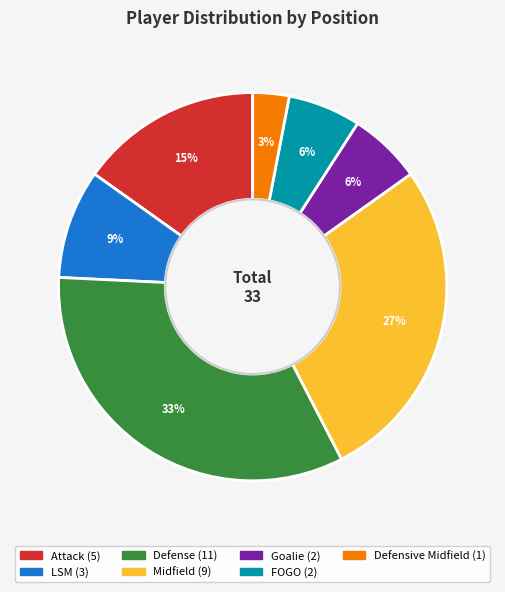

True or false: Defensive Midfield accounts for 3% of the total.

True